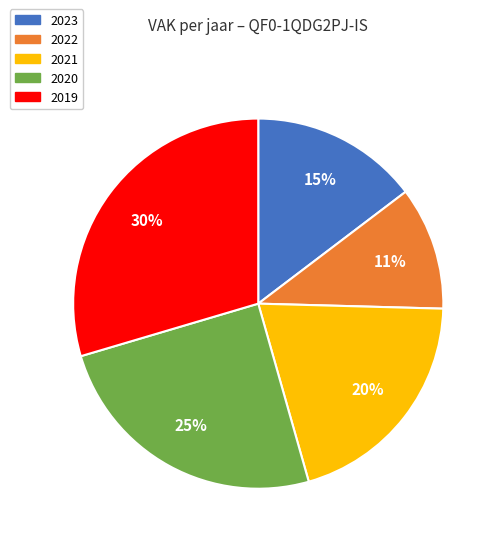

To the nearest percent, what portion does 2023 represent?

15%